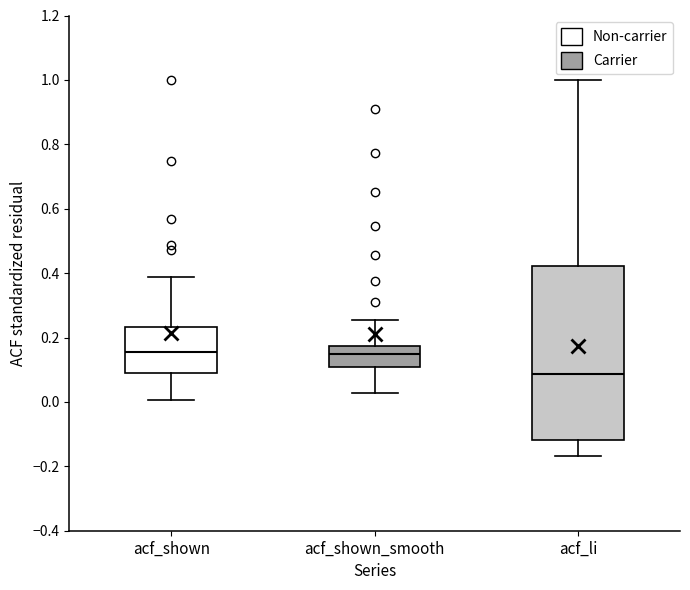

Reading left to right, transcribe this box plot: for each box, give where its median line is, the range the box spans, and where its two whiskers end, as read against the y-axis. The values are not printed on the chart, so give them approximately, as read against the axis.

acf_shown: median 0.16, box 0.10 to 0.24, whiskers 0.00 to 0.38
acf_shown_smooth: median 0.14, box 0.10 to 0.18, whiskers 0.02 to 0.26
acf_li: median 0.08, box -0.12 to 0.42, whiskers -0.16 to 1.00